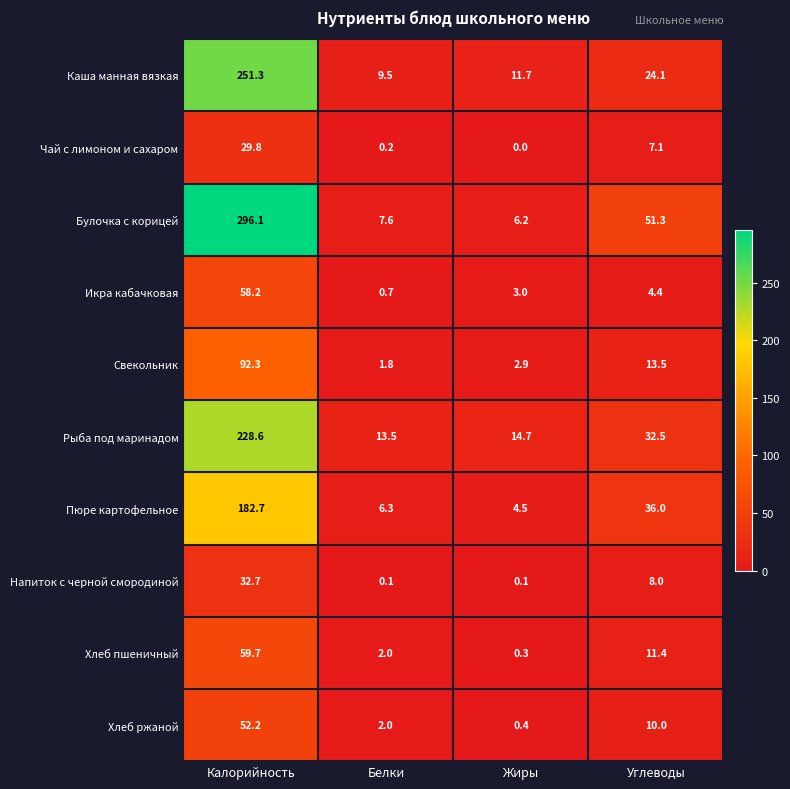

Which series has the largest total across all categories?

Булочка с корицей